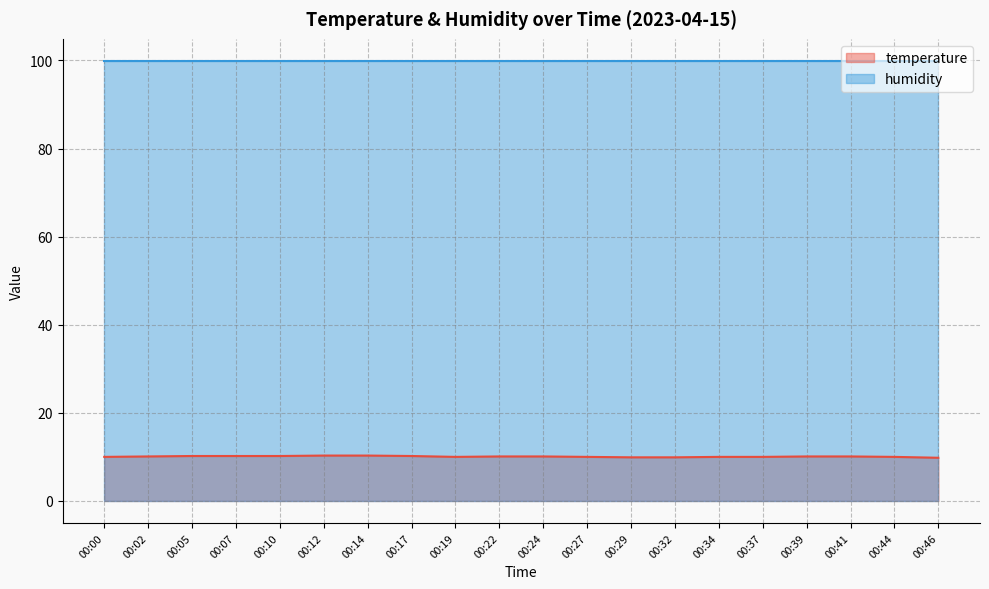

Between 00:27 and 00:02, which is larger?

00:02